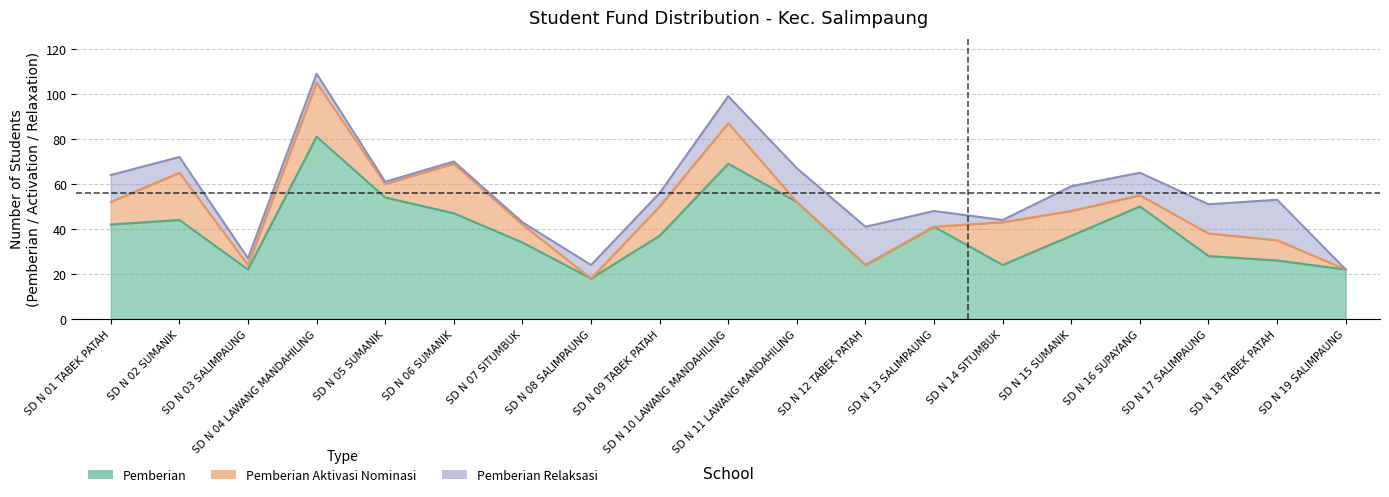

Where is the first local minimum for Pemberian?

SD N 03 SALIMPAUNG